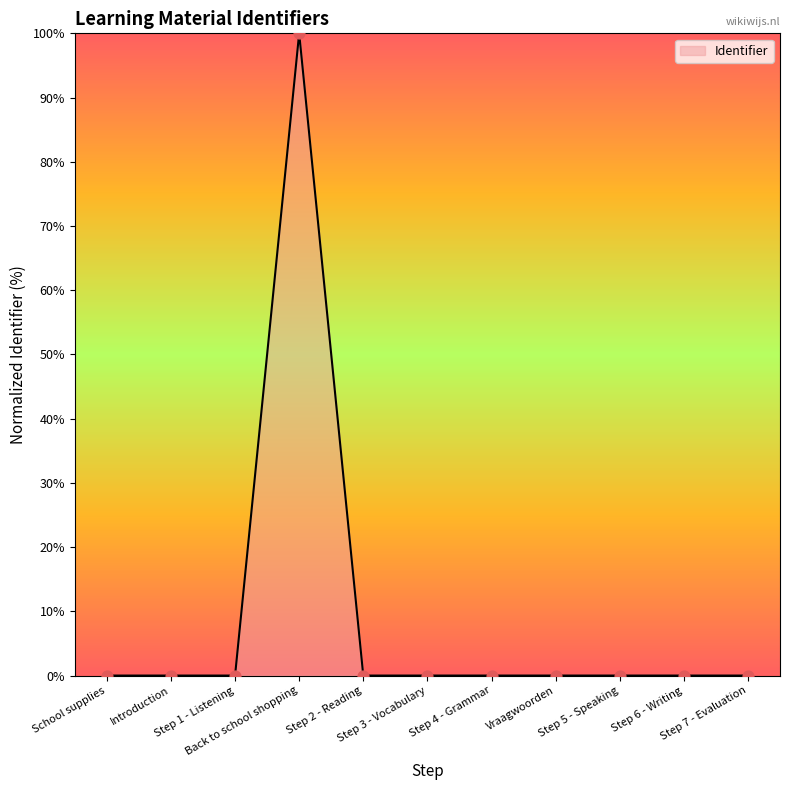

What is the change in value from Back to school shopping to Step 2 - Reading?

-100.0